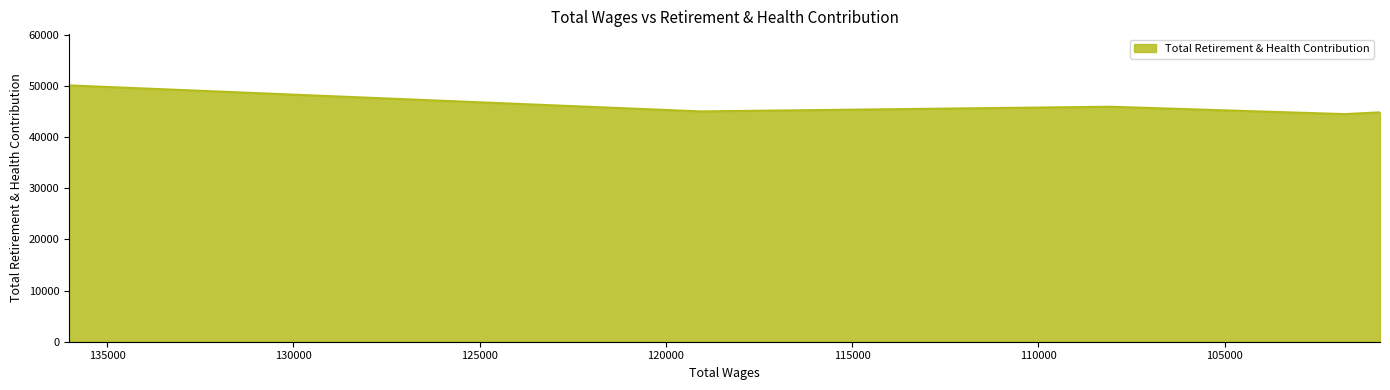

True or false: there are more than 0 points higher than both neighbors.

True